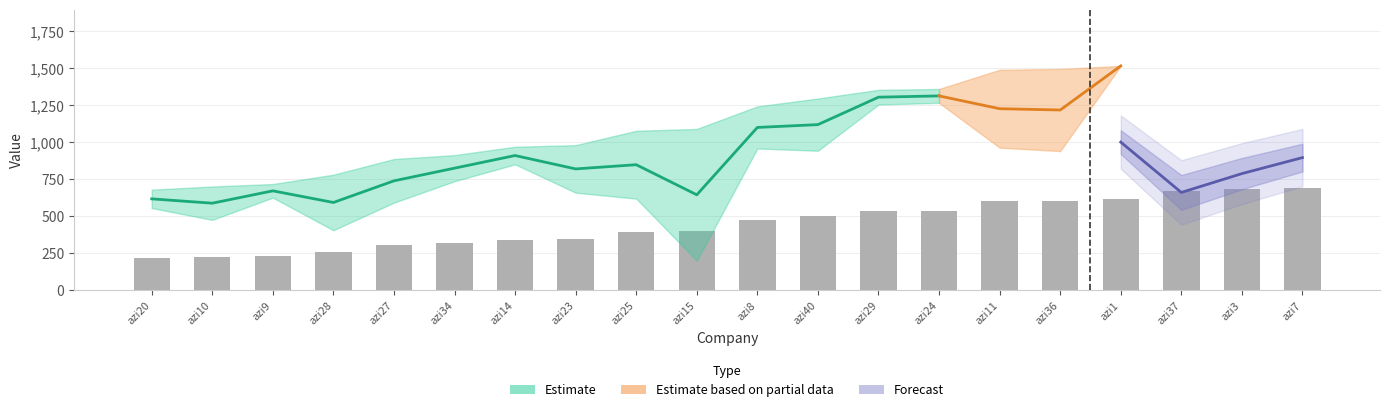

What is the smallest value displayed?

215